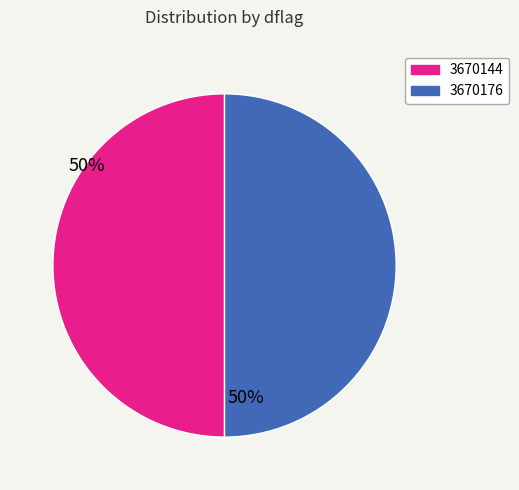

The 3670144 slice represents 50% of the pie. True or false?

True